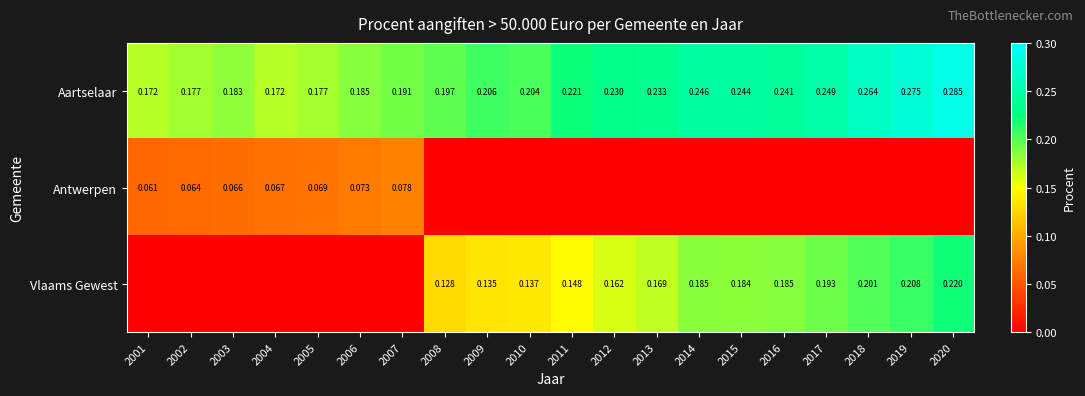

Is the value of Vlaams Gewest at 2016 greater than the value of Antwerpen at 2006?

Yes